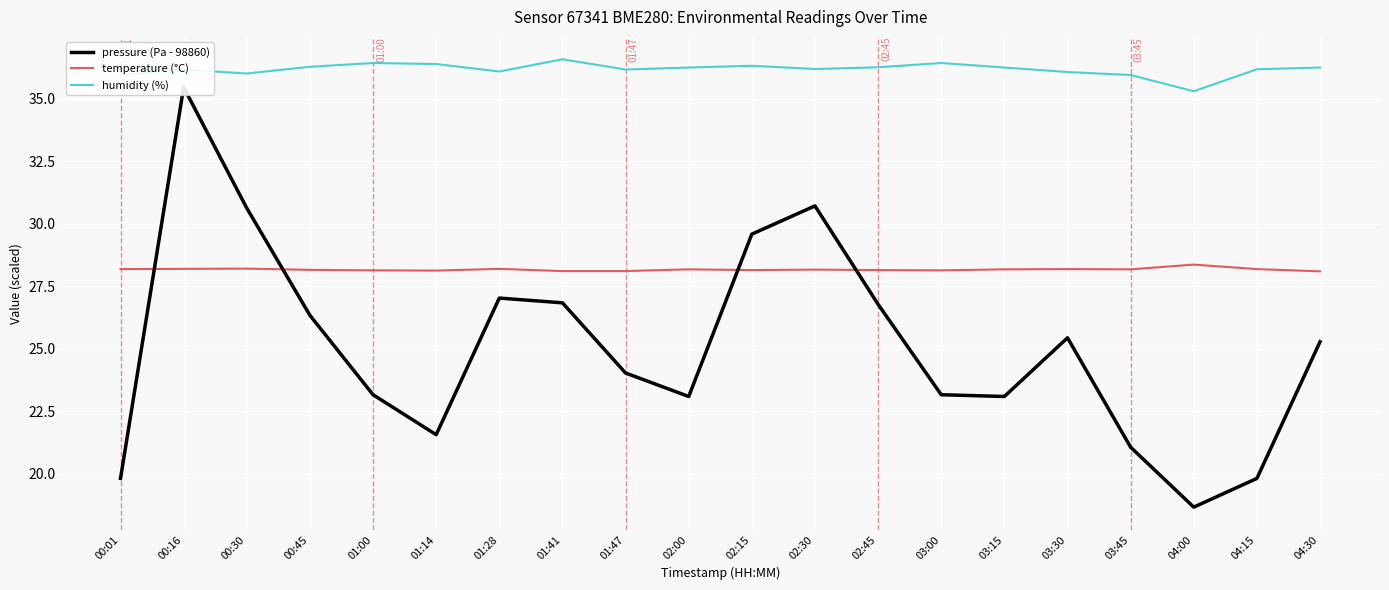

How many data points does each series have?

20